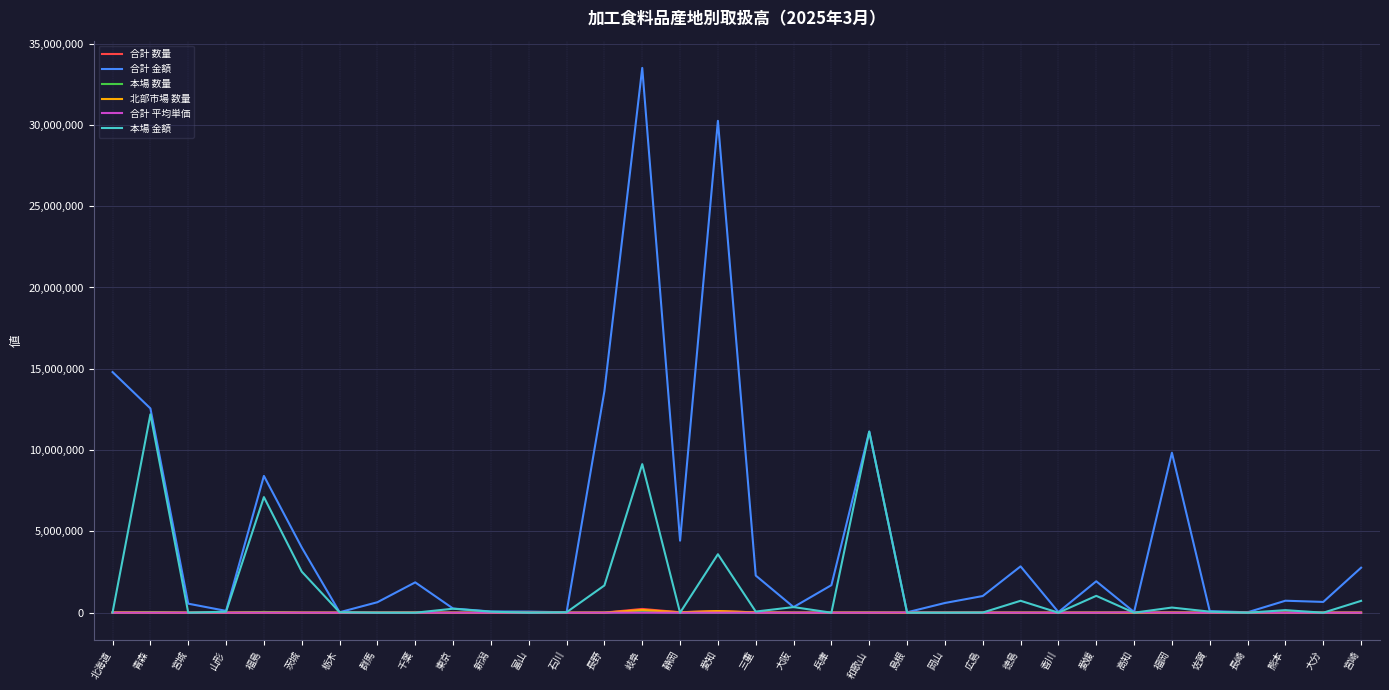

Is it true that 本場 数量 equals 32759 at 青森?

True